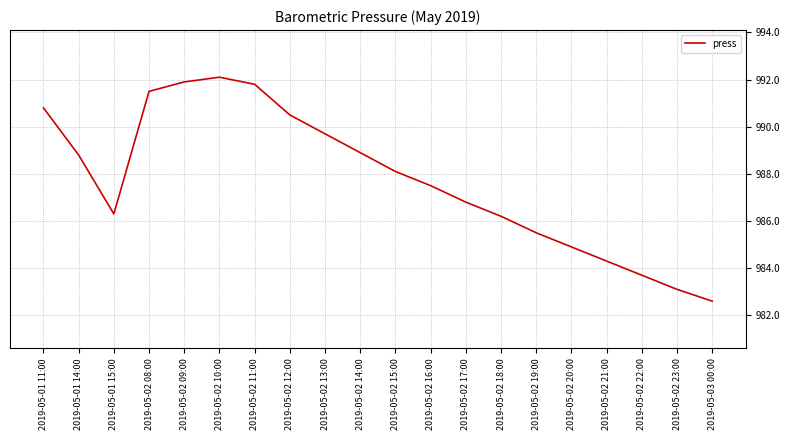

At which category does the chart reach its minimum across all series?

2019-05-03 00:00